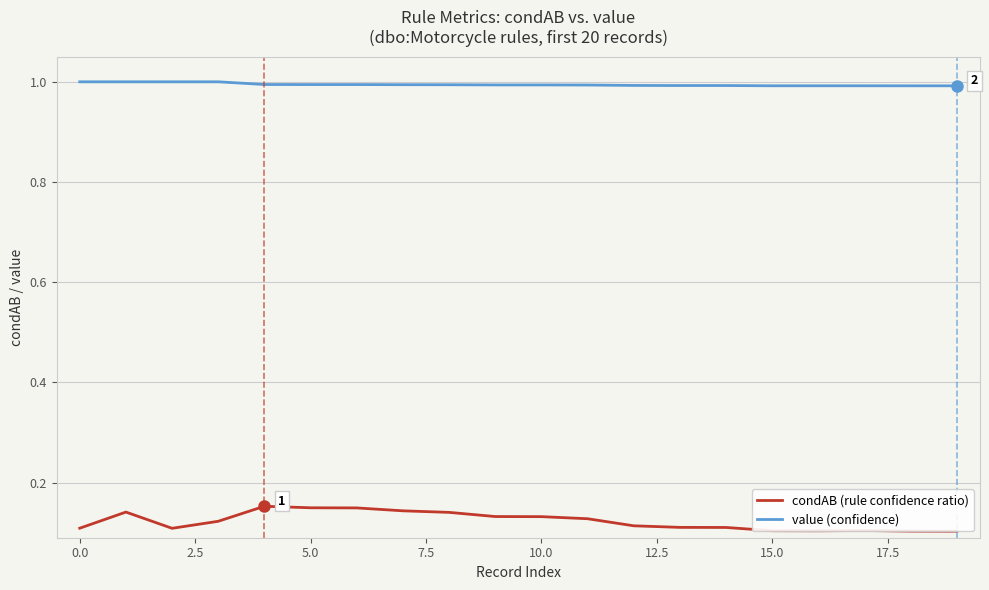

The value of value (confidence) at 15.0 is 0.4. True or false?

False